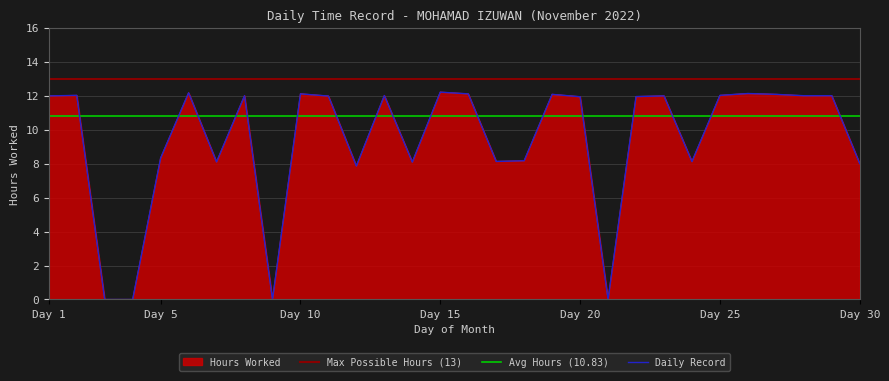

How many values are above zero?

26